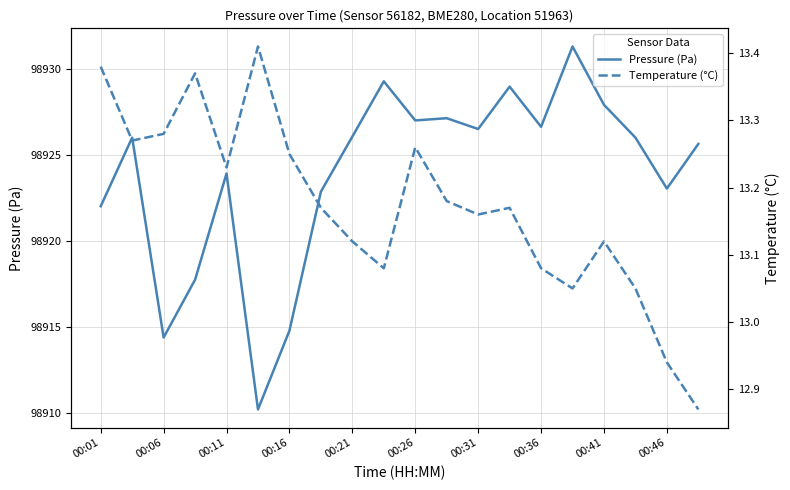

True or false: Pressure (Pa) has a value of 98923.1 at 00:46.

True